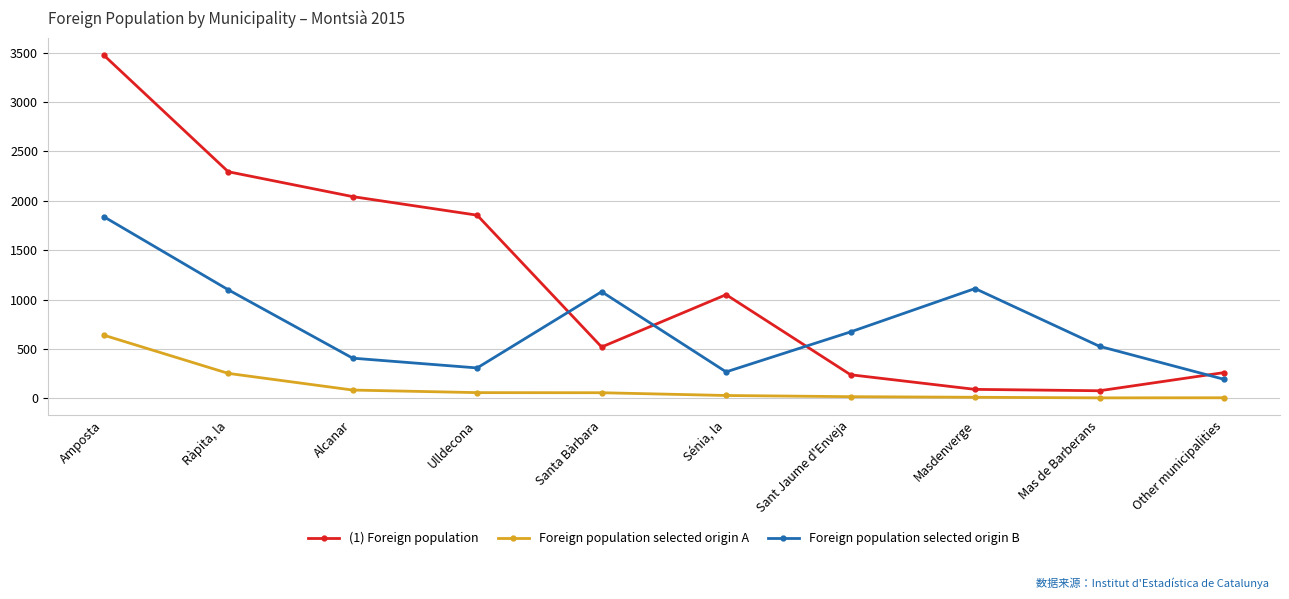

True or false: (1) Foreign population has a value of 5767 at Amposta.

False